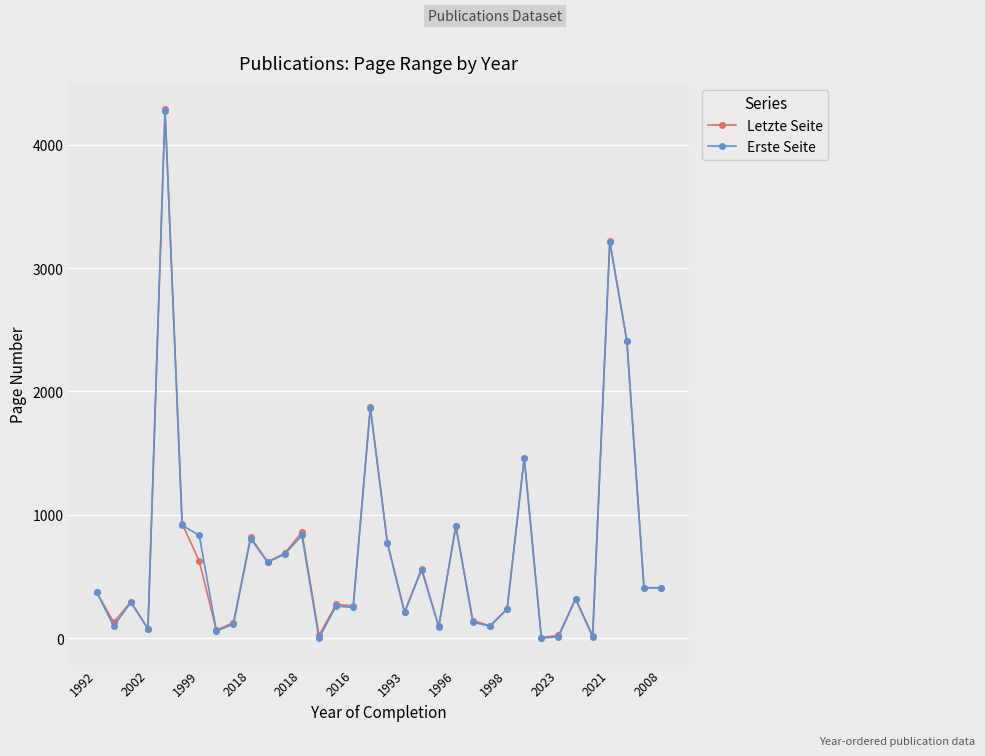

What is the maximum value shown in the chart?

4286